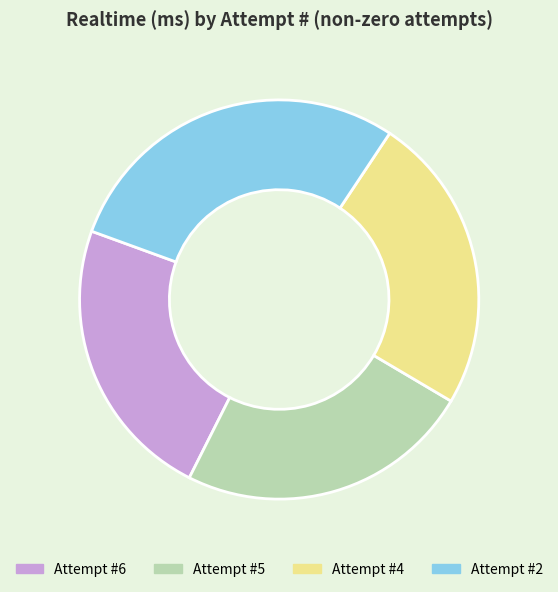

Is it true that Attempt #4 is 35% of the pie?

False